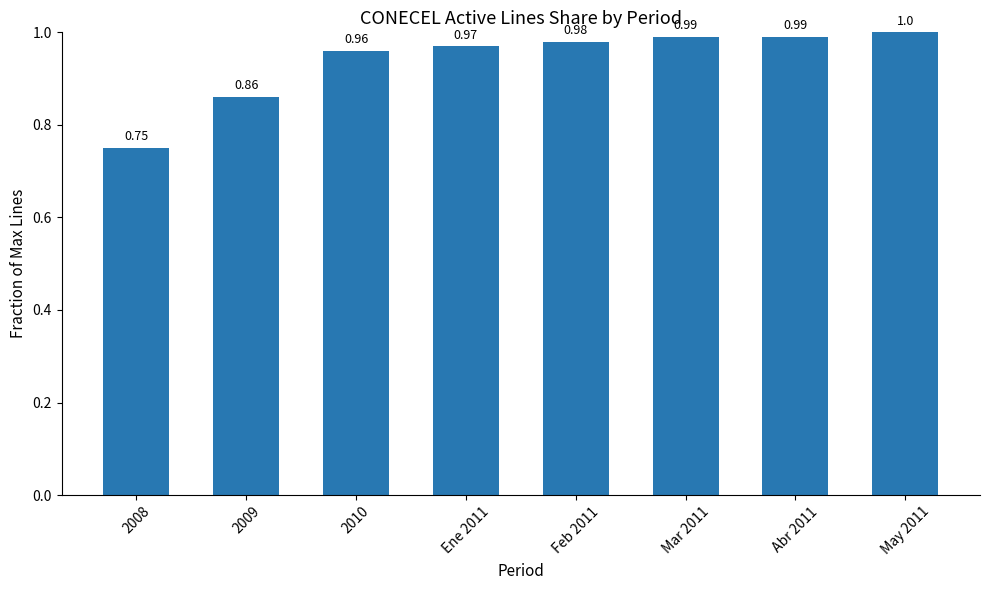

Are the bars horizontal?

No